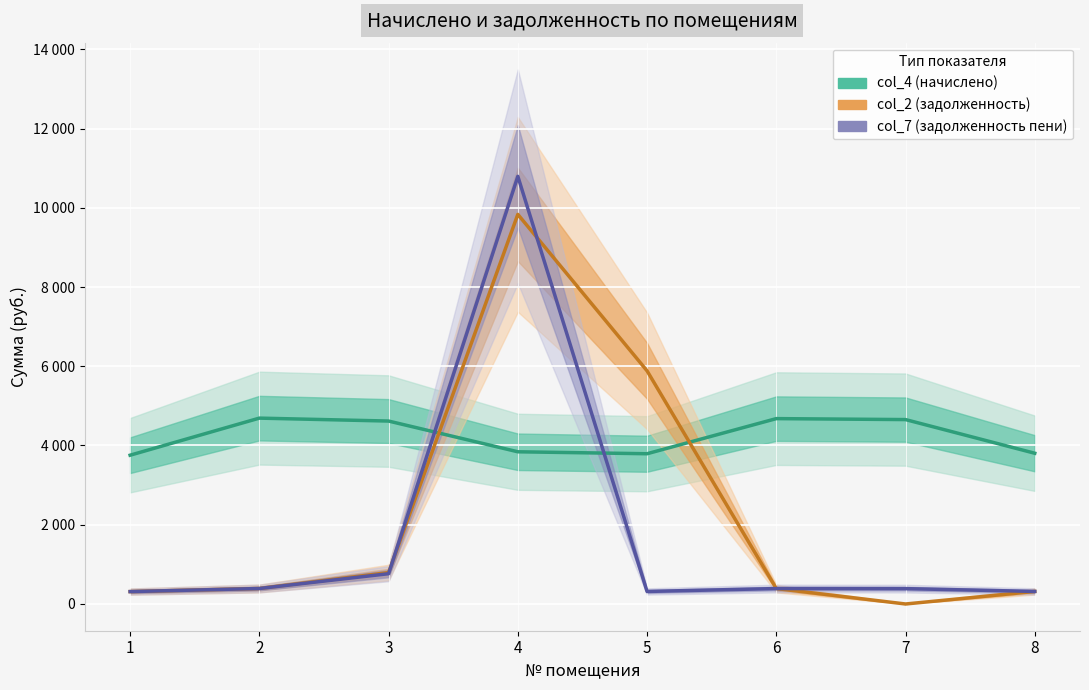

Rank the series at 2 from lowest to highest value.

col_2 (задолженность), col_7 (задолженность пени), col_4 (начислено)